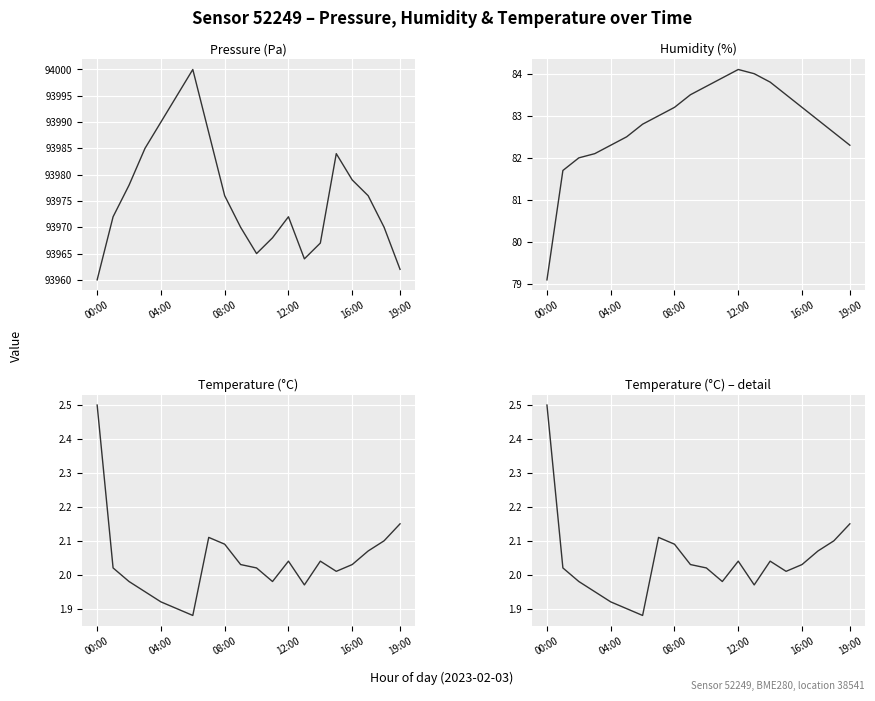

True or false: Temperature (°C) and Humidity (%) intersect in this chart.

False